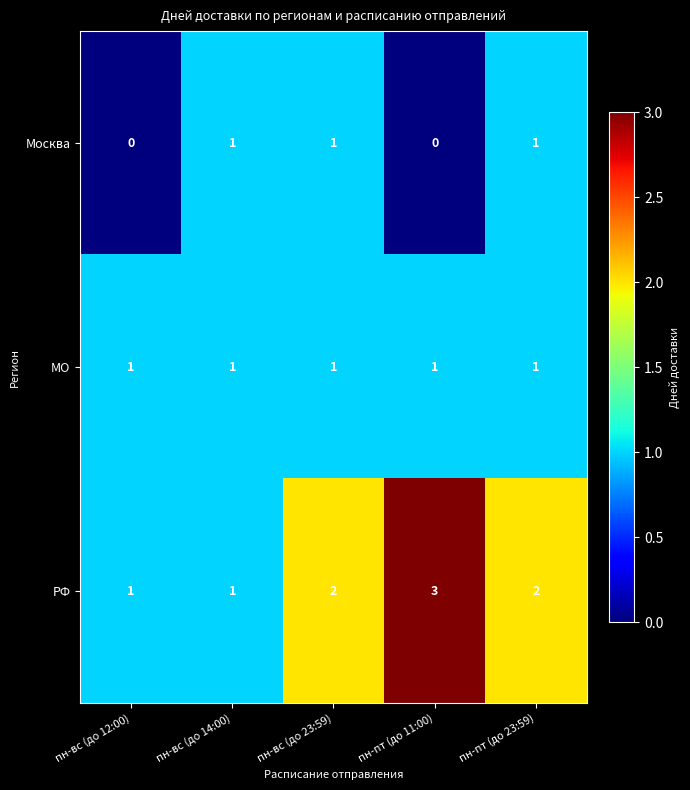

What is the sum of all Москва values?

3